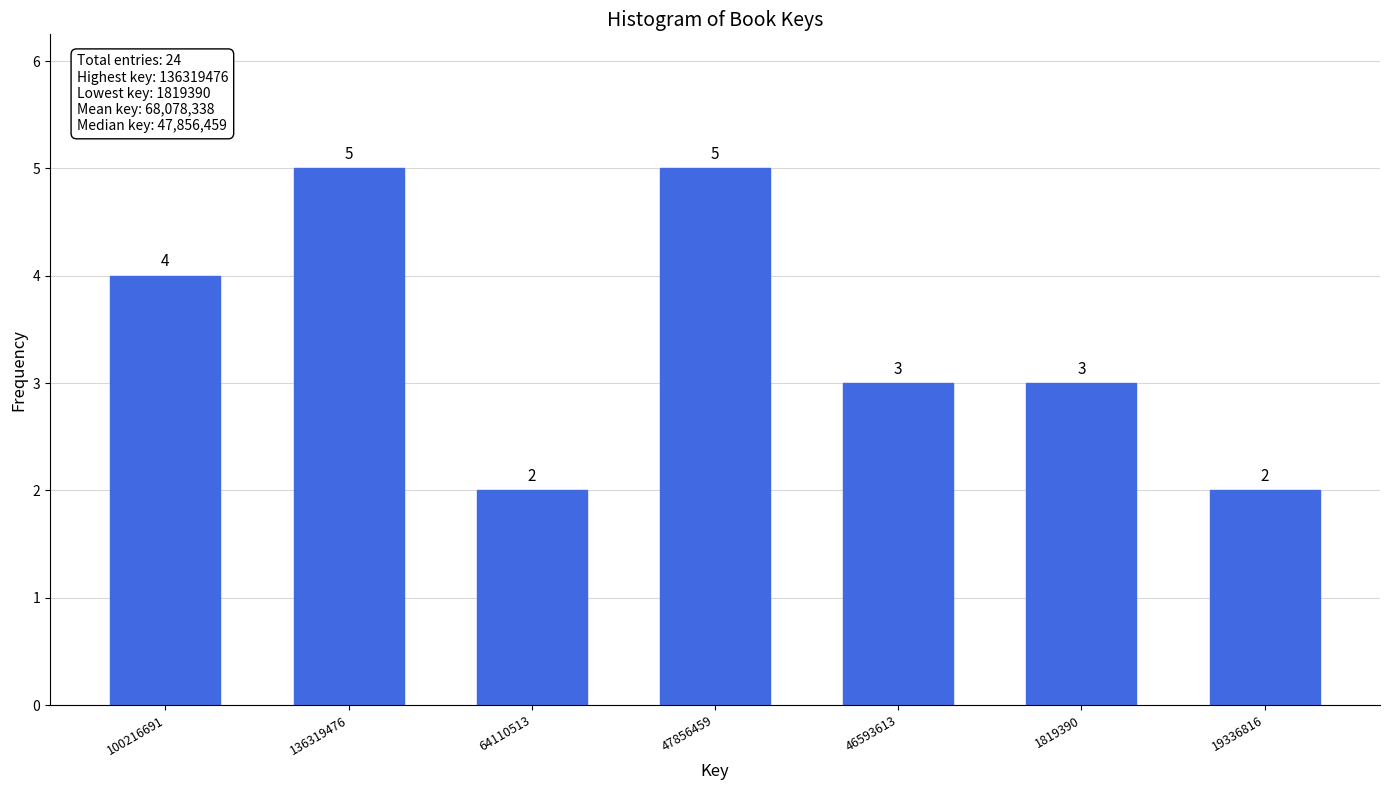

Reading left to right, extract all data points from this chart.

4	5	2	5	3	3	2